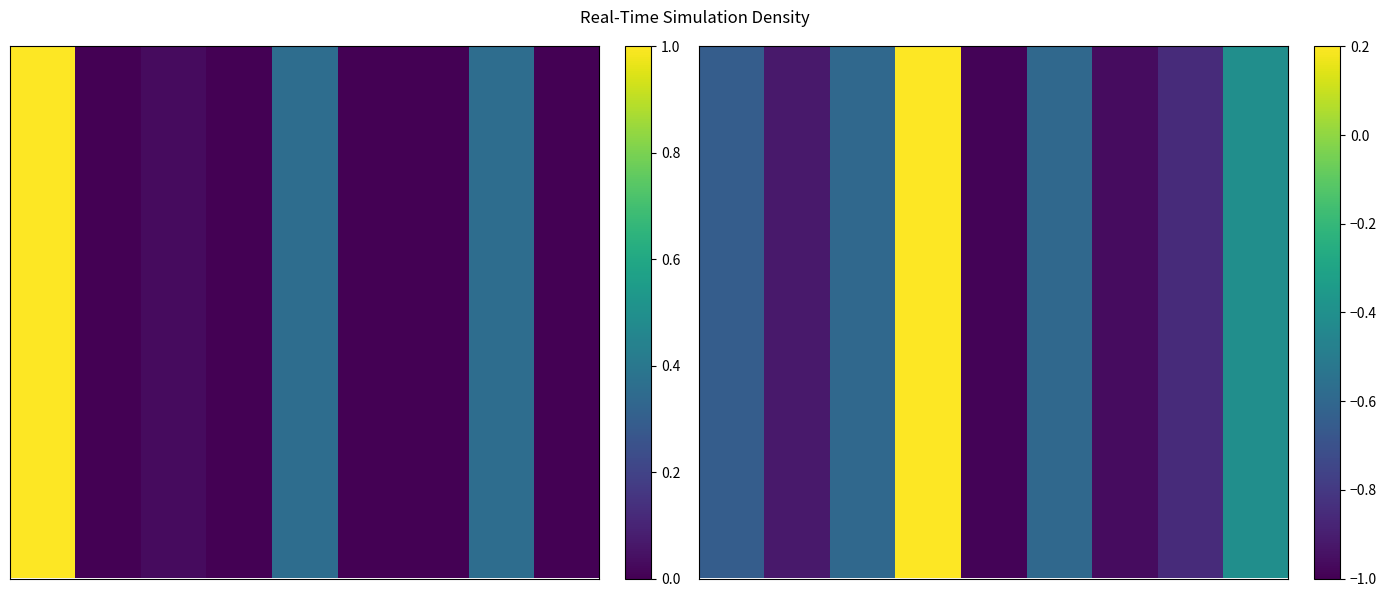

The value at 3 is 1.0. True or false?

True